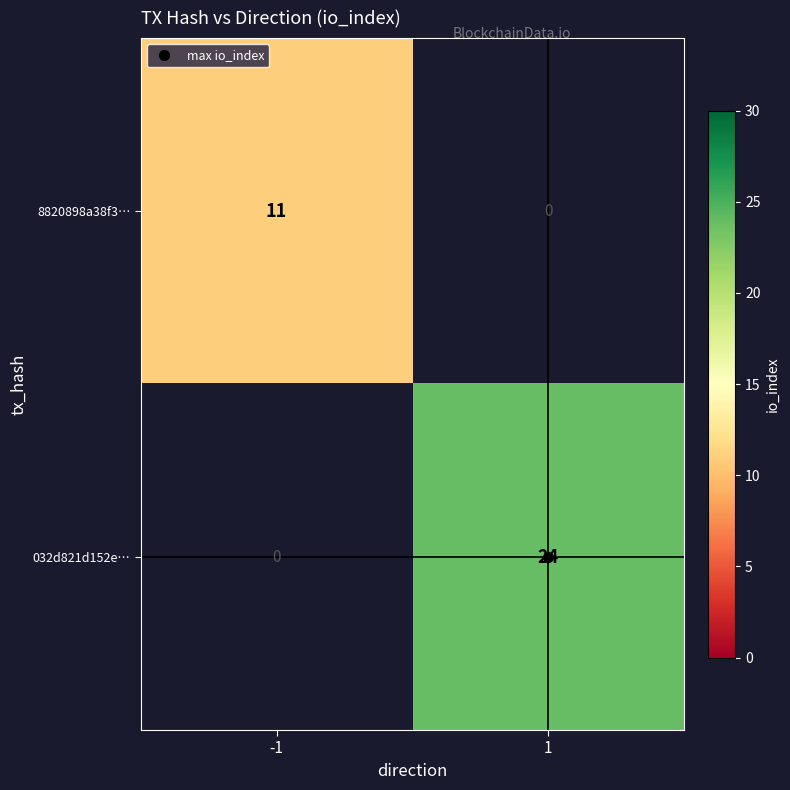

Is the value of 8820898a38f3… at 1 greater than the value of 032d821d152e… at 1?

No